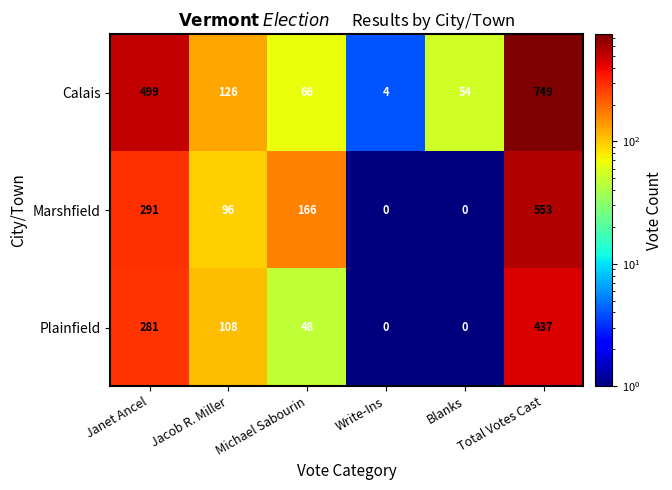

At which category is the sum across all series the highest?

Total Votes Cast